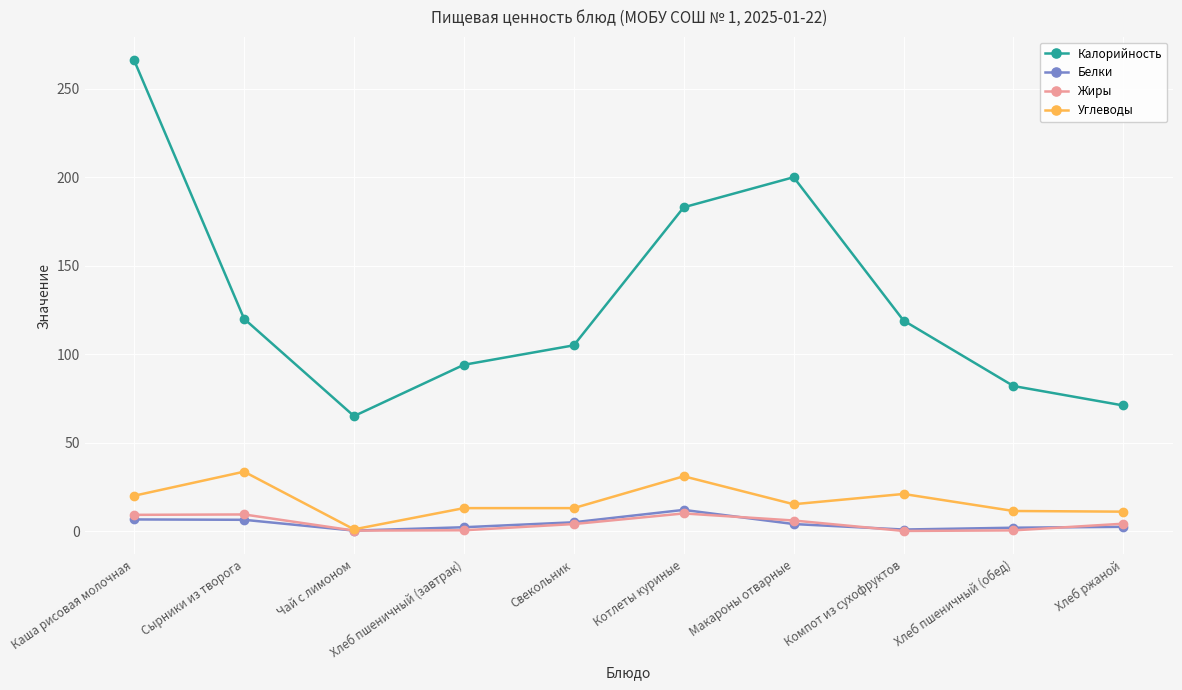

Which series has the widest spread of values?

Калорийность